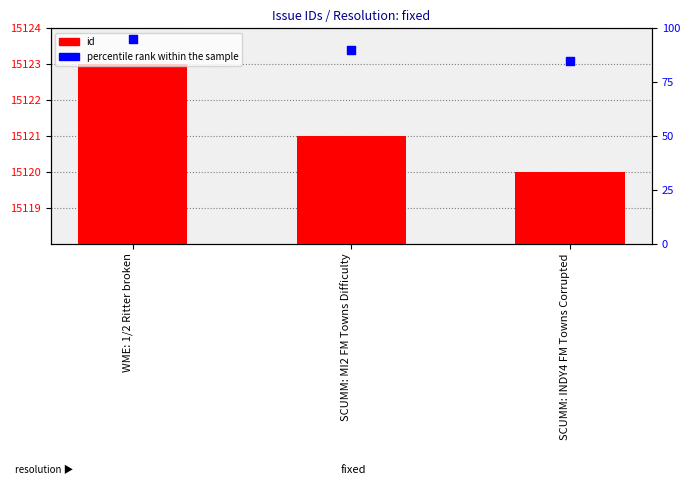

Which series has the largest total across all categories?

id